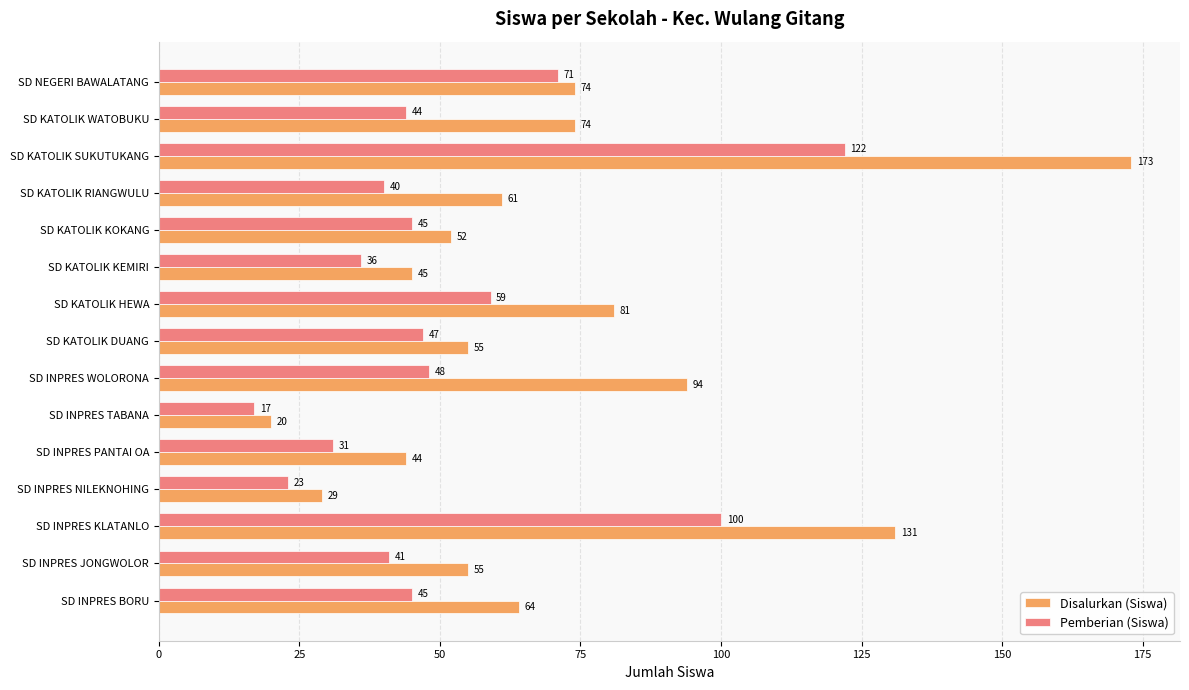

What is the approximate value of Disalurkan (Siswa) at SD NEGERI BAWALATANG?

74